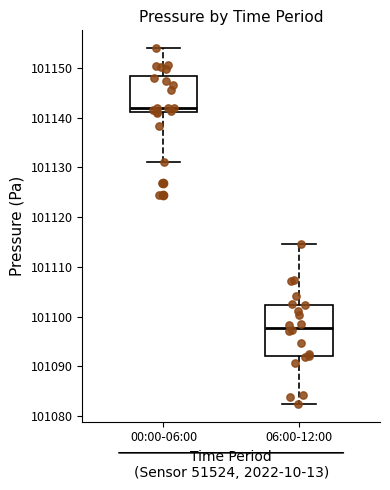

Comparing the boxes themselves (not the whiskers), which one is the tallest?

06:00-12:00